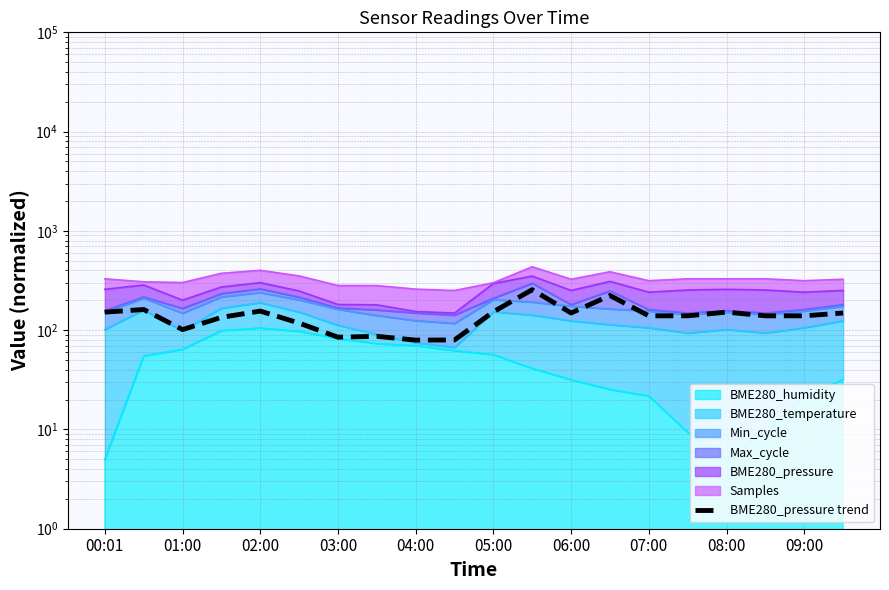

How many categories are shown in the chart?

20